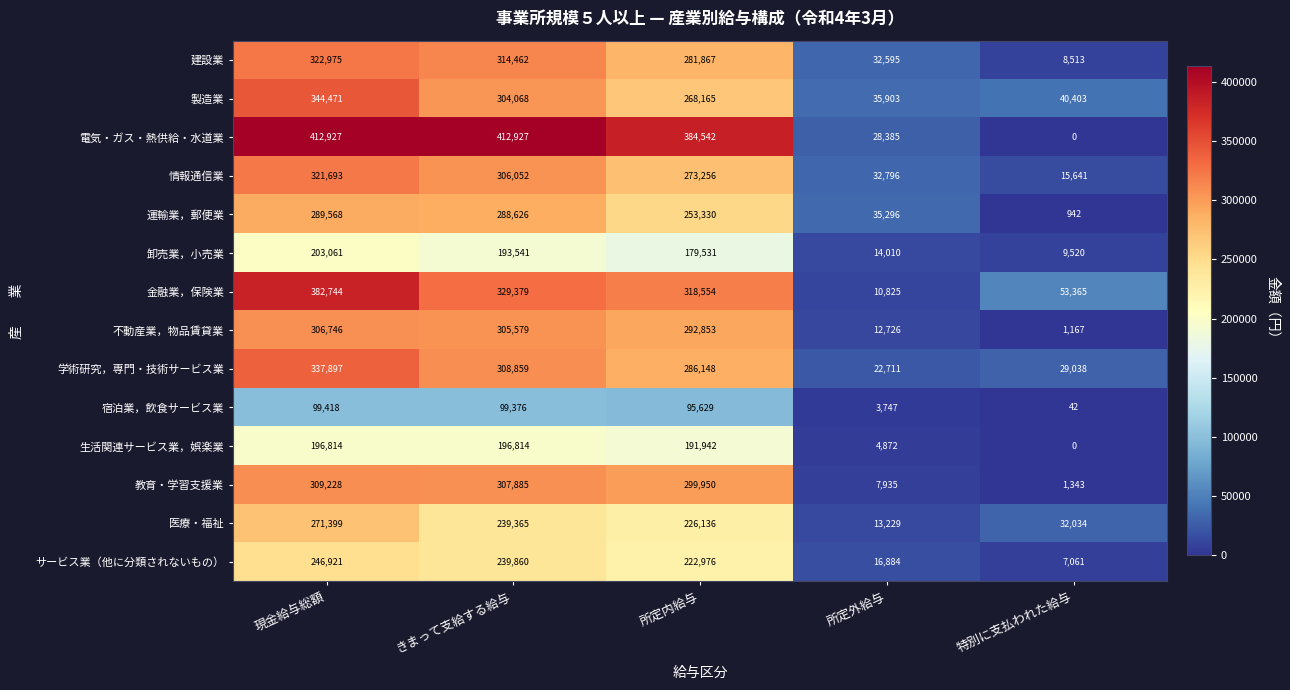

The value of サービス業（他に分類されないもの） at きまって支給する給与 is 343863. True or false?

False